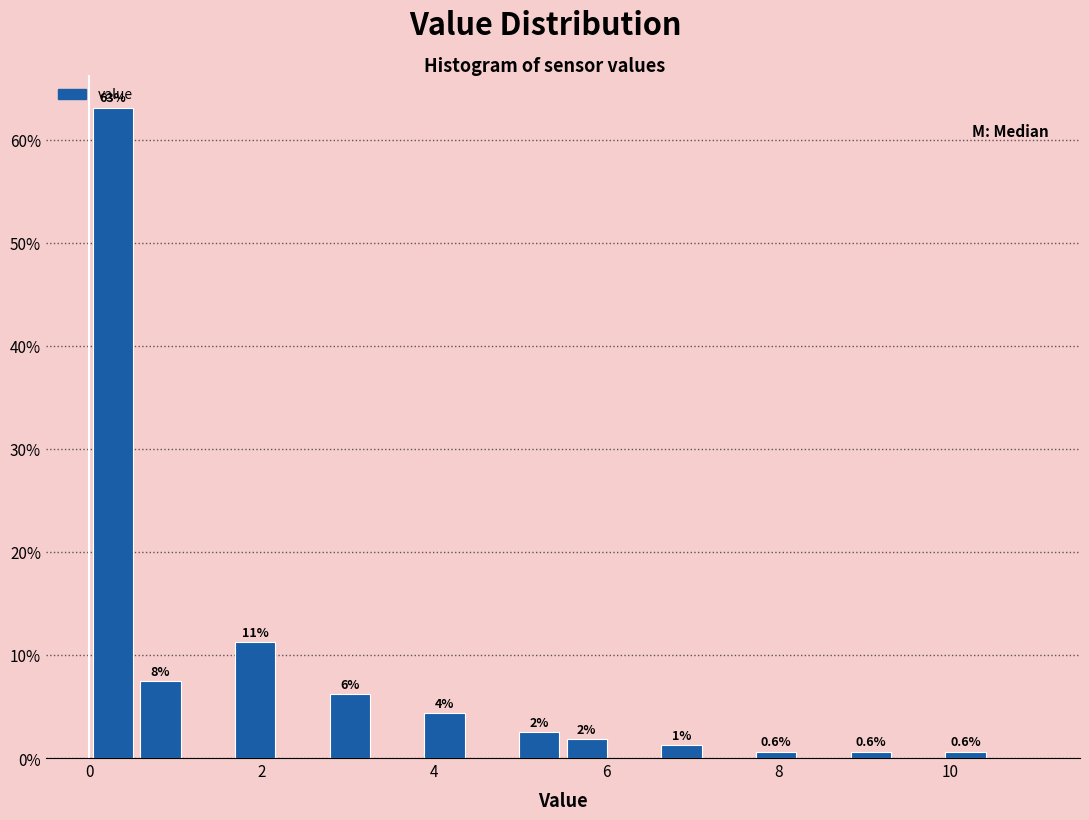

Read against the x-axis, roughly where is the centre of the tallest bar?

0.2